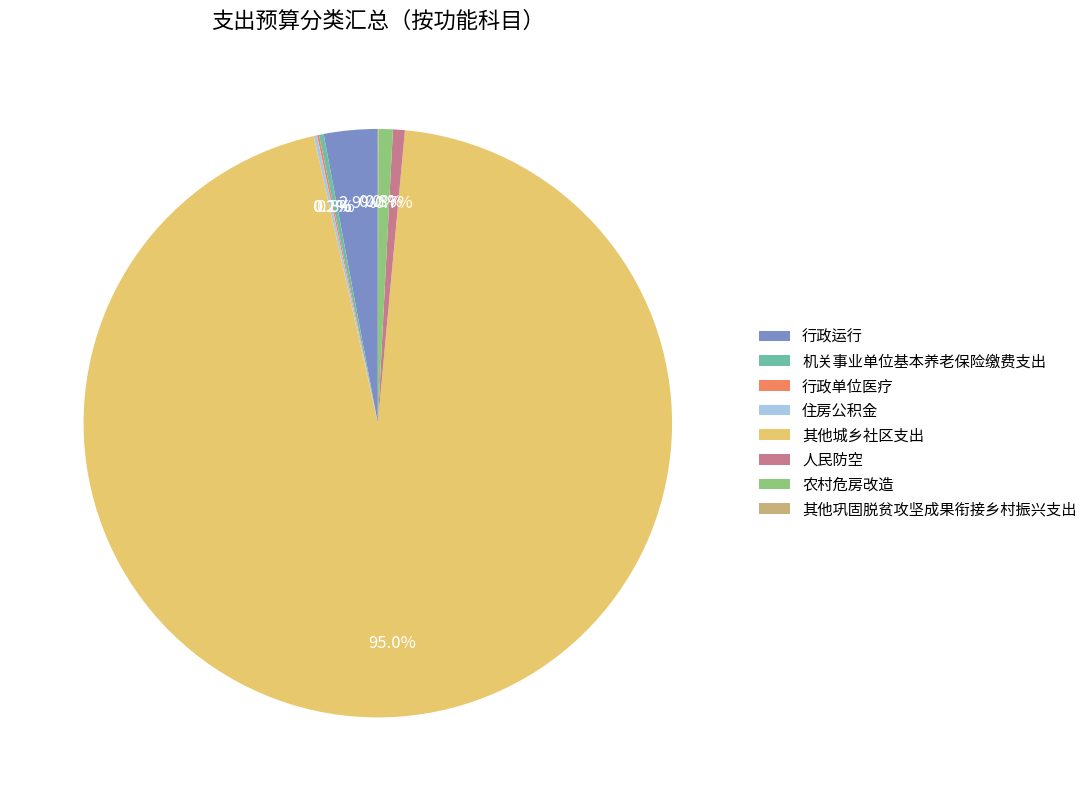

What percentage is the 人民防空 slice, to the nearest percent?

1%